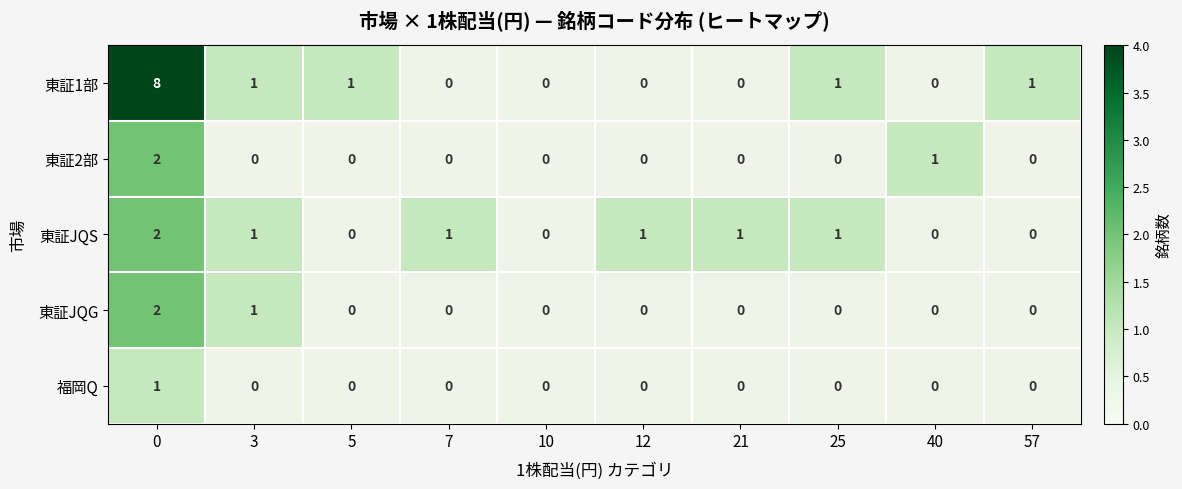

True or false: 東証2部 has a value of 2 at 0.

True